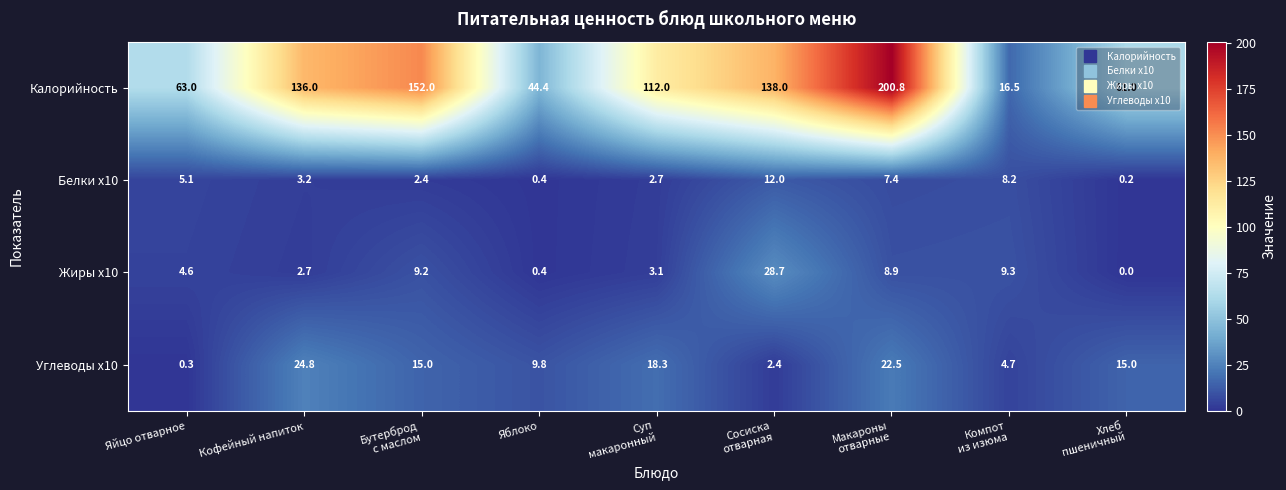

List the series in order of their peak value, lowest first.

Белки x10, Углеводы x10, Жиры x10, Калорийность